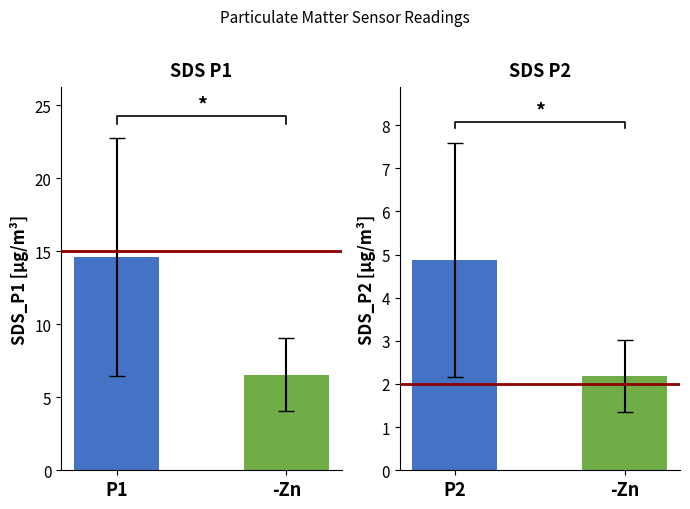

At how many categories does at least one series exceed 5?

2